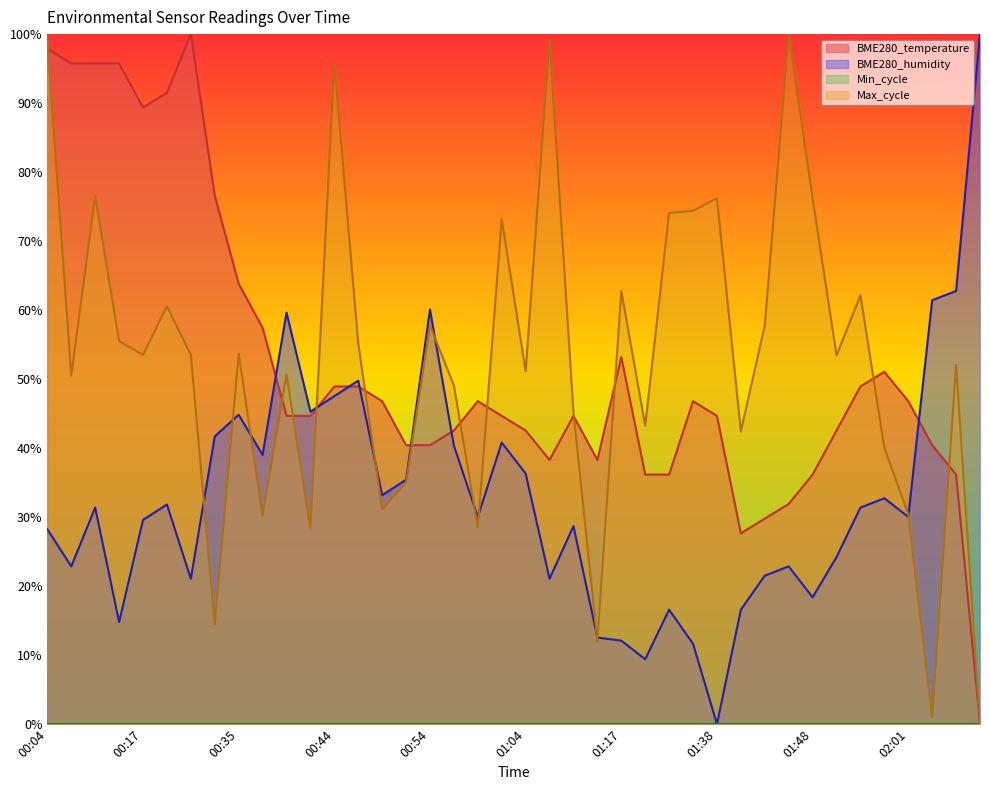

Where do BME280_humidity and Max_cycle first cross each other?

00:22 and 00:32